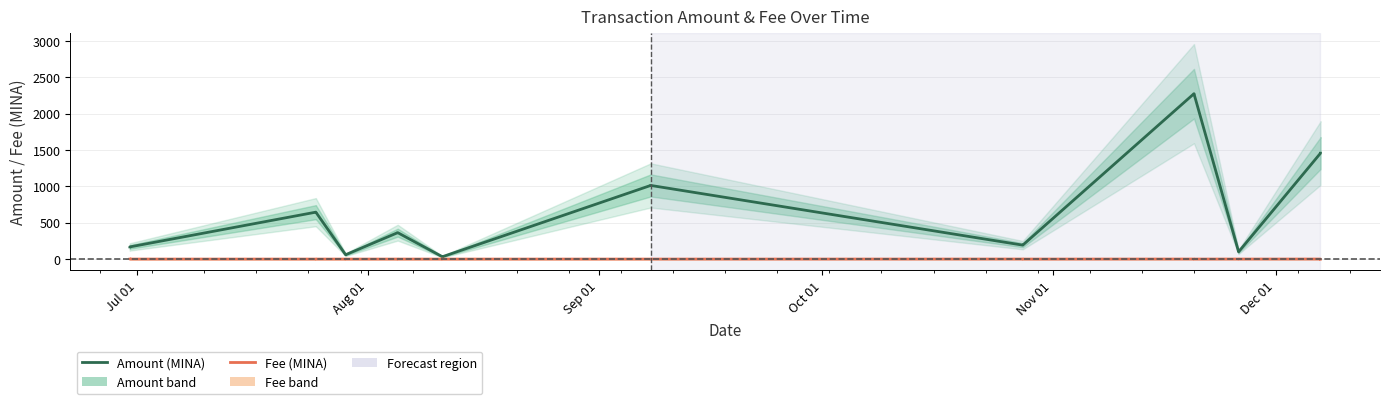

True or false: Amount (MINA) has a value of 34.2 at Nov 01.

False